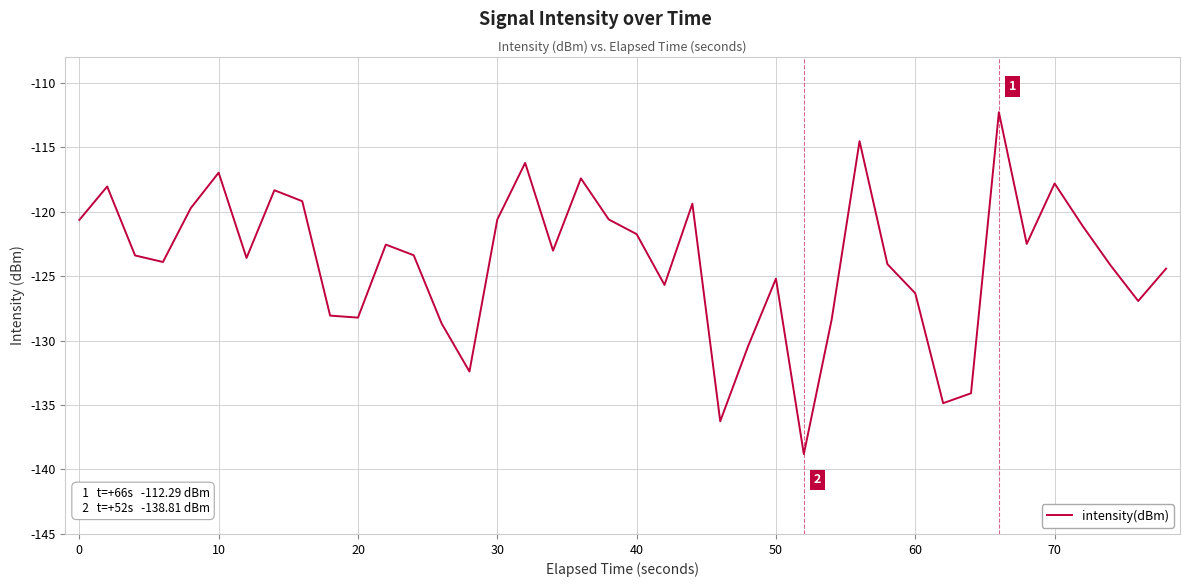

What is the difference between the maximum and minimum values?

26.5